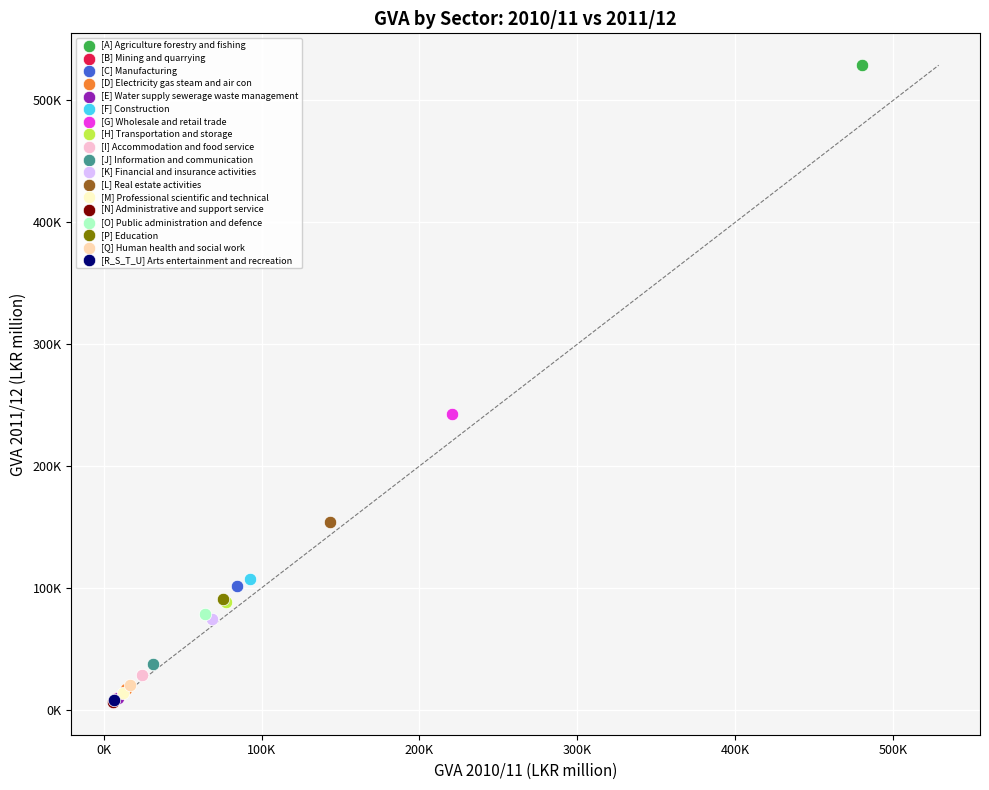

What are all the series names shown in the legend?

[A] Agriculture forestry and fishing, [B] Mining and quarrying, [C] Manufacturing, [D] Electricity gas steam and air con, [E] Water supply sewerage waste management, [F] Construction, [G] Wholesale and retail trade, [H] Transportation and storage, [I] Accommodation and food service, [J] Information and communication, [K] Financial and insurance activities, [L] Real estate activities, [M] Professional scientific and technical, [N] Administrative and support service, [O] Public administration and defence, [P] Education, [Q] Human health and social work, [R_S_T_U] Arts entertainment and recreation